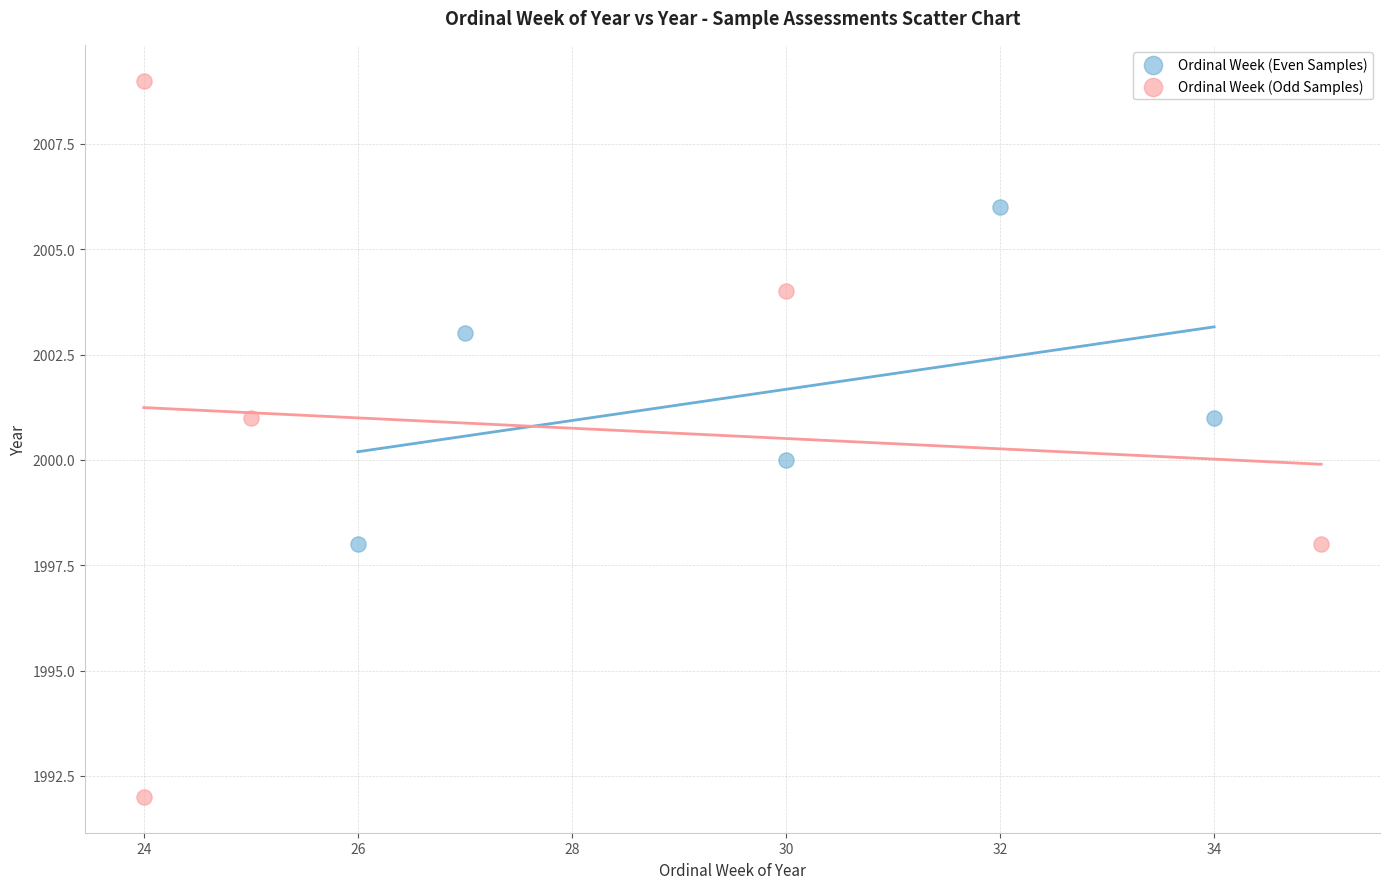

Which series reaches the maximum Y coordinate?

Ordinal Week (Odd Samples)